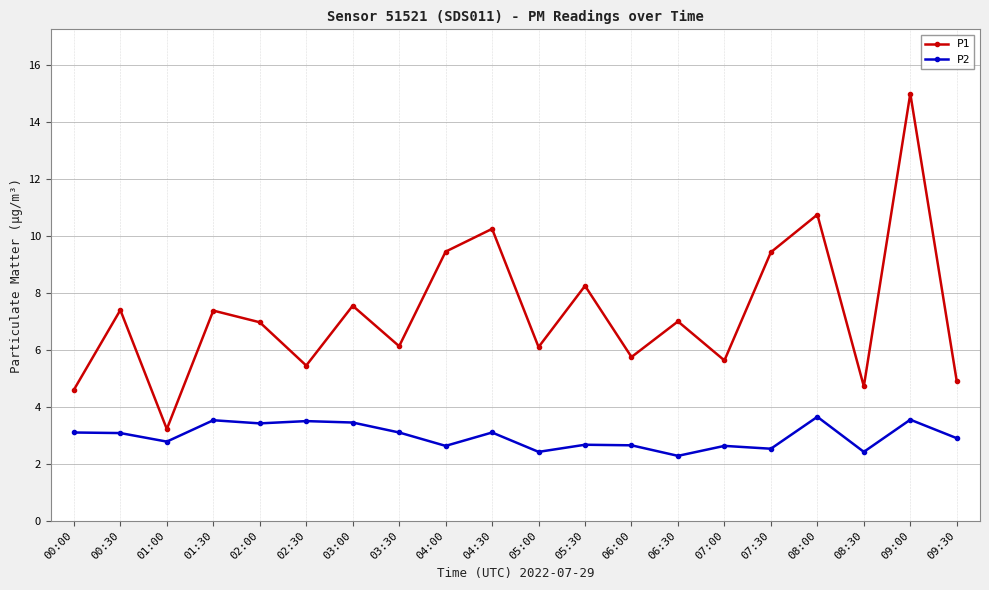

What is the difference between the highest and lowest values at 04:00?

6.8